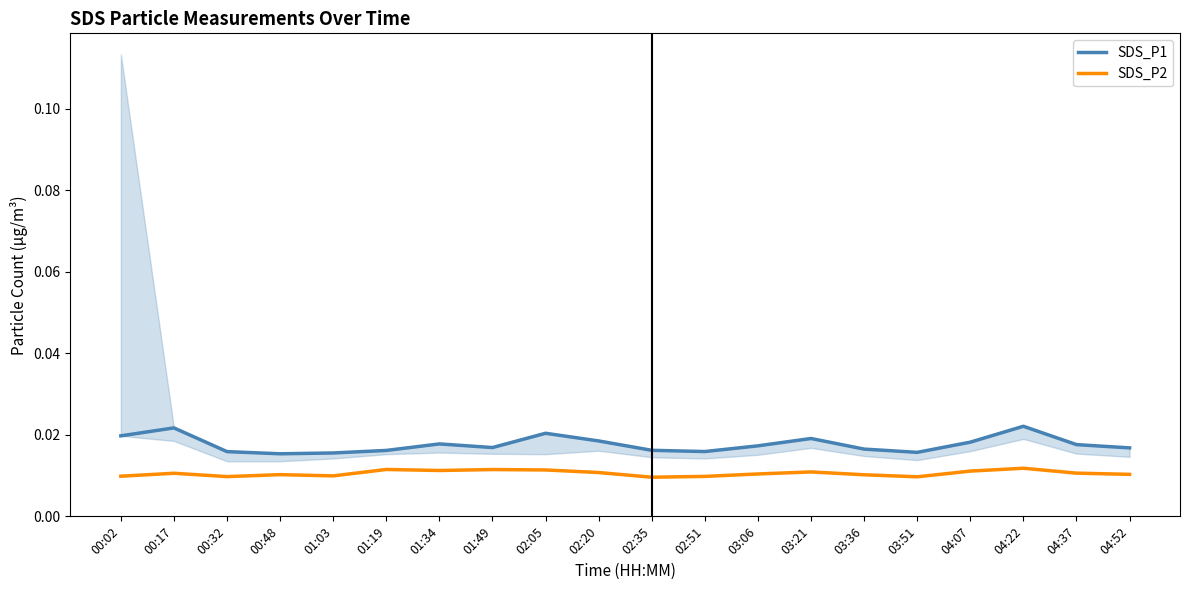

Which category has the highest value across all series?

04:22